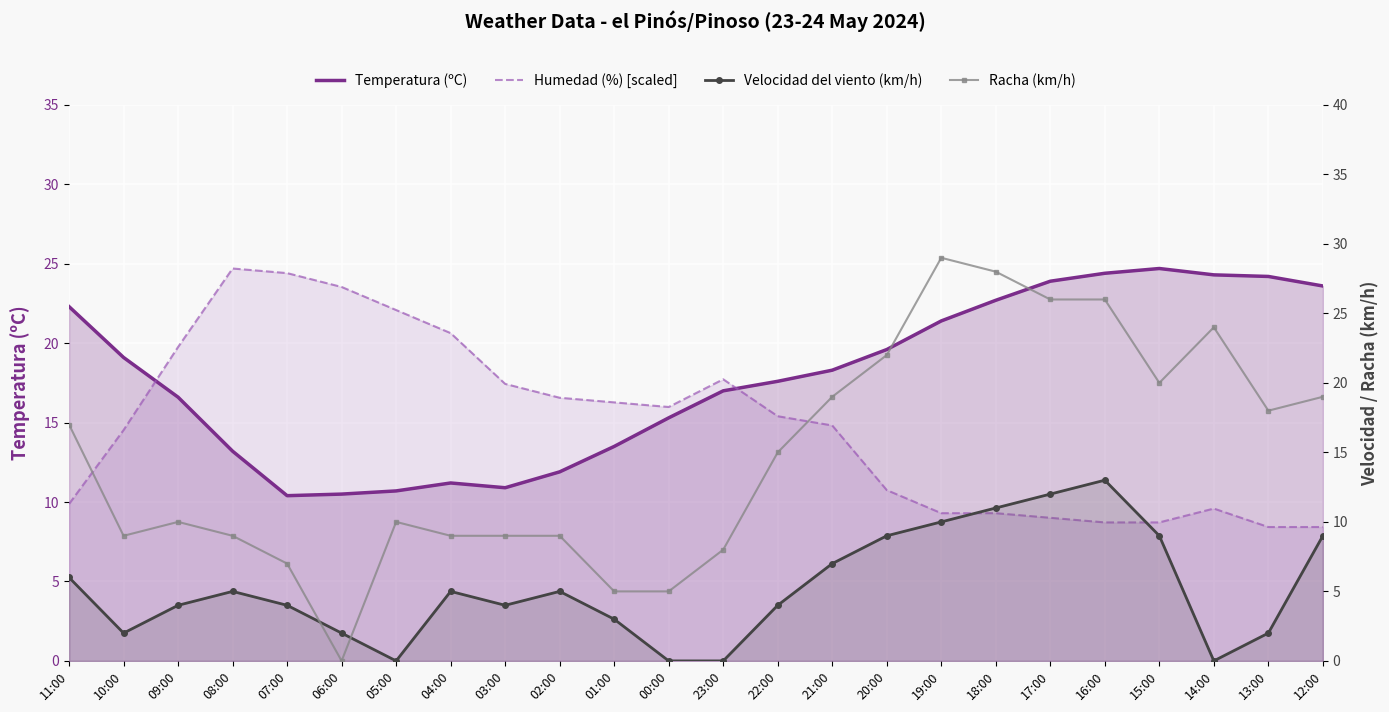

Is it true that Velocidad del viento (km/h) equals 9.0 at 12:00?

True